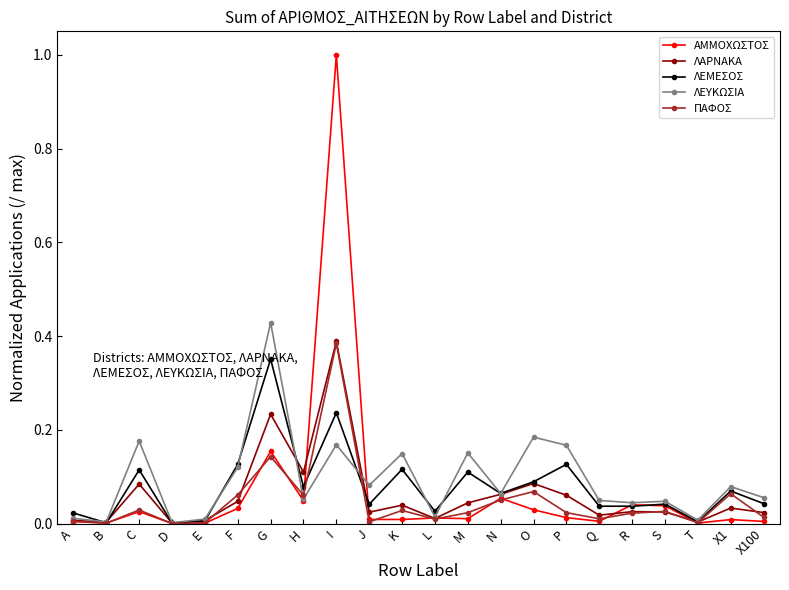

How many categories are shown in the chart?

22